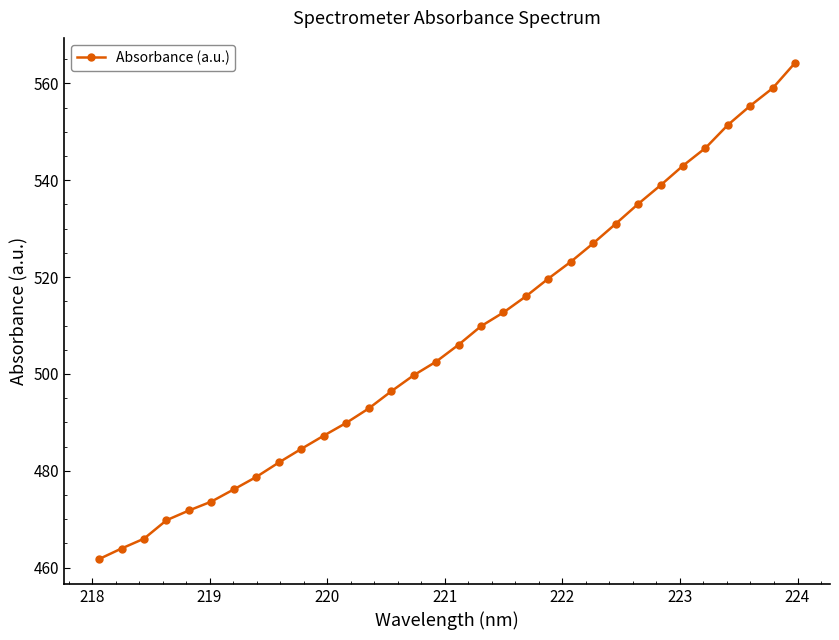

What is the minimum value shown in the chart?

461.8